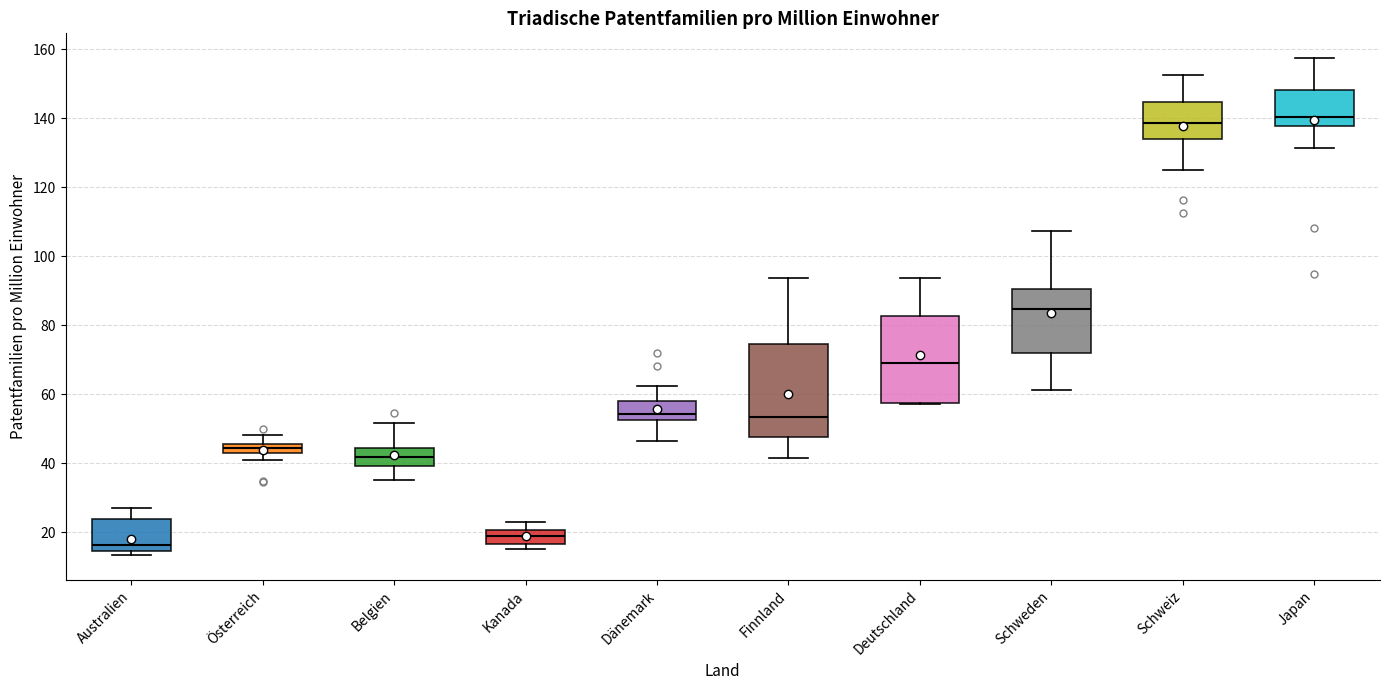

Which box's median line is the lowest?

Australien